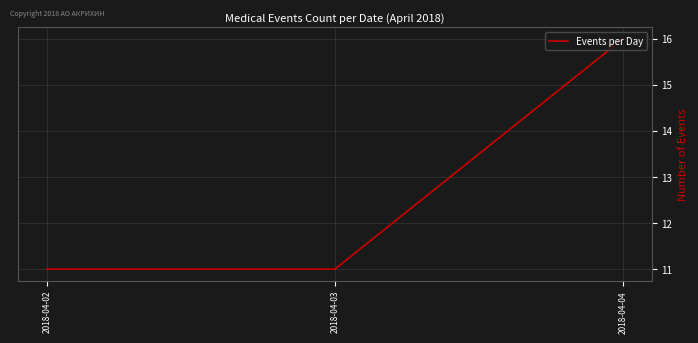

Reading right to left, transcribe all the data shown in this chart.

2018-04-04=16	2018-04-03=11	2018-04-02=11